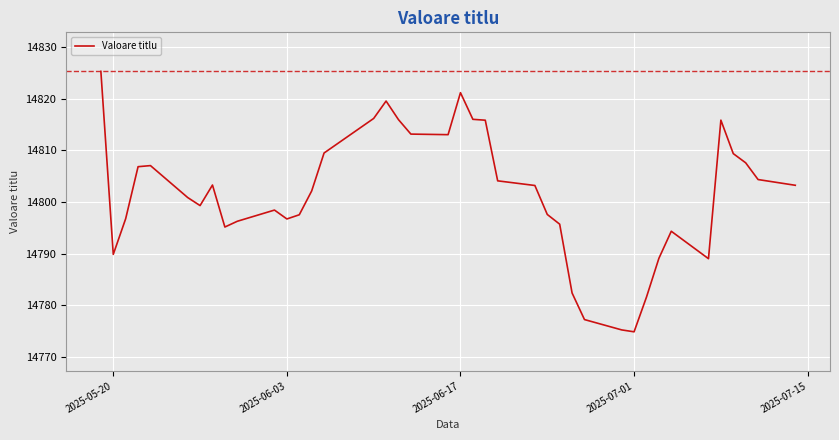

What is the smallest value displayed?

14774.9